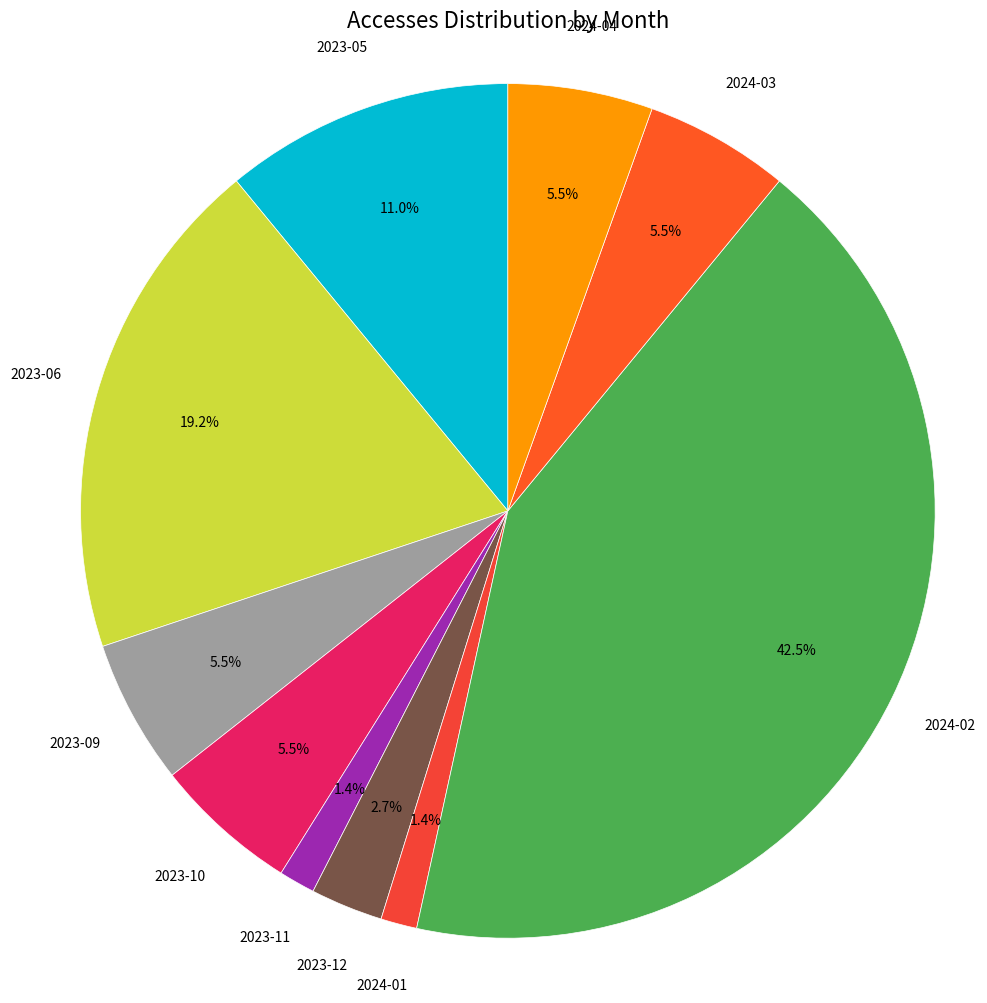

Which slice is the largest?

2024-02